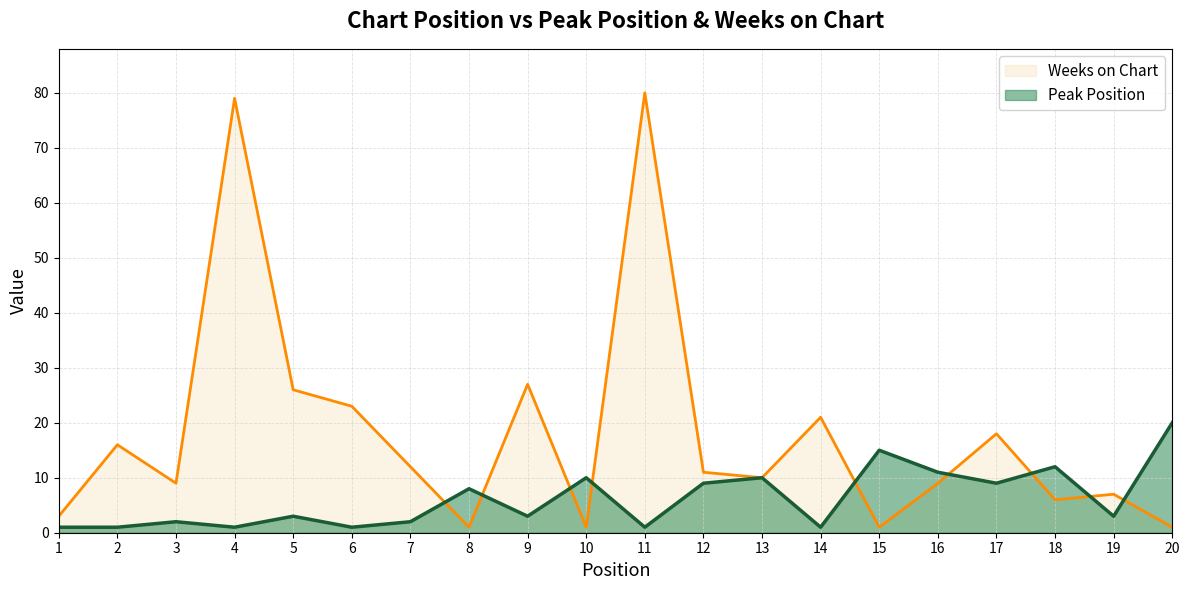

The Peak Position series shows 10 at 13. True or false?

True